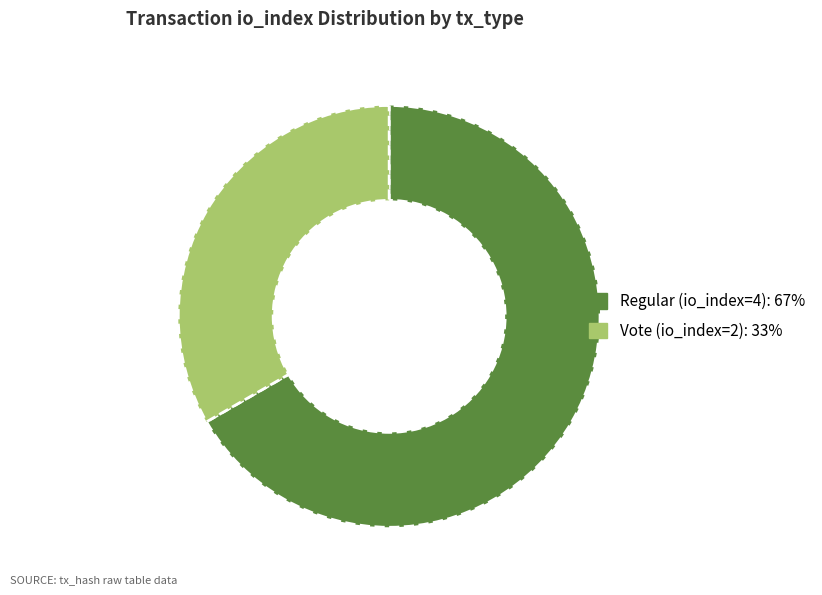

Combined, do Regular (io_index=4) and Vote (io_index=2) account for over 50%?

Yes